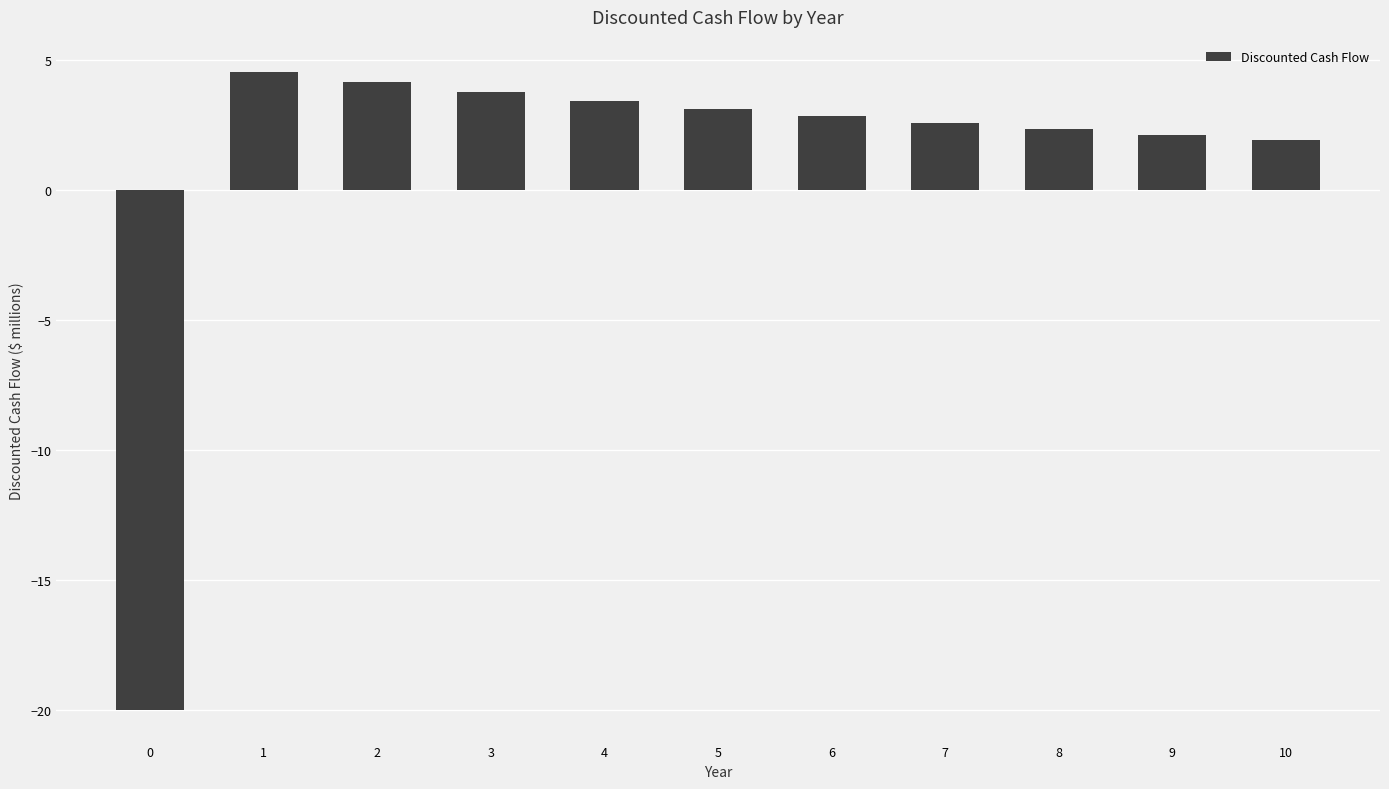

Reading right to left, extract all data points from this chart.

1.9	2.1	2.3	2.6	2.8	3.1	3.4	3.8	4.1	4.5	-20.0